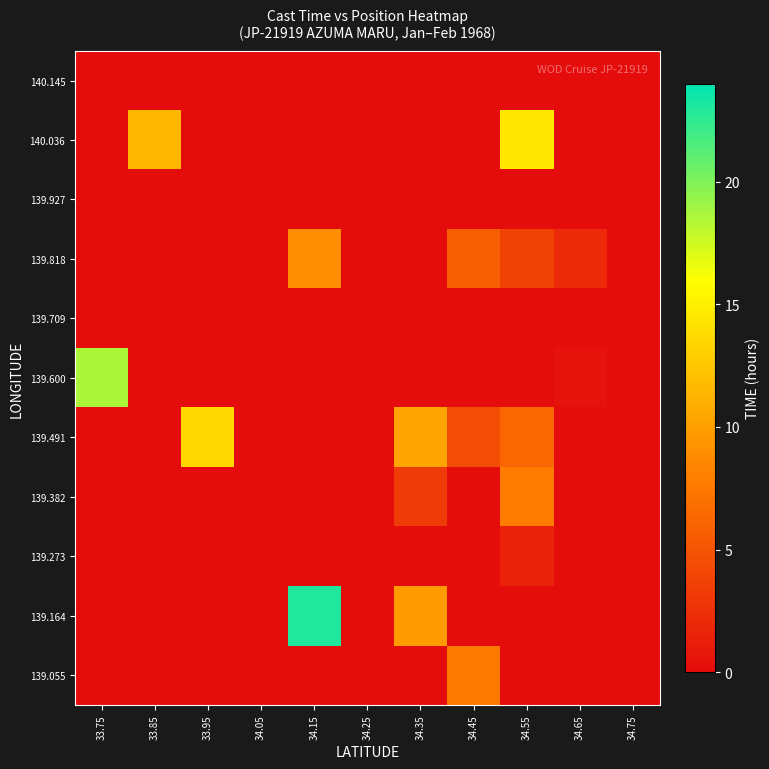

Which category has the lowest value across all series?

33.75